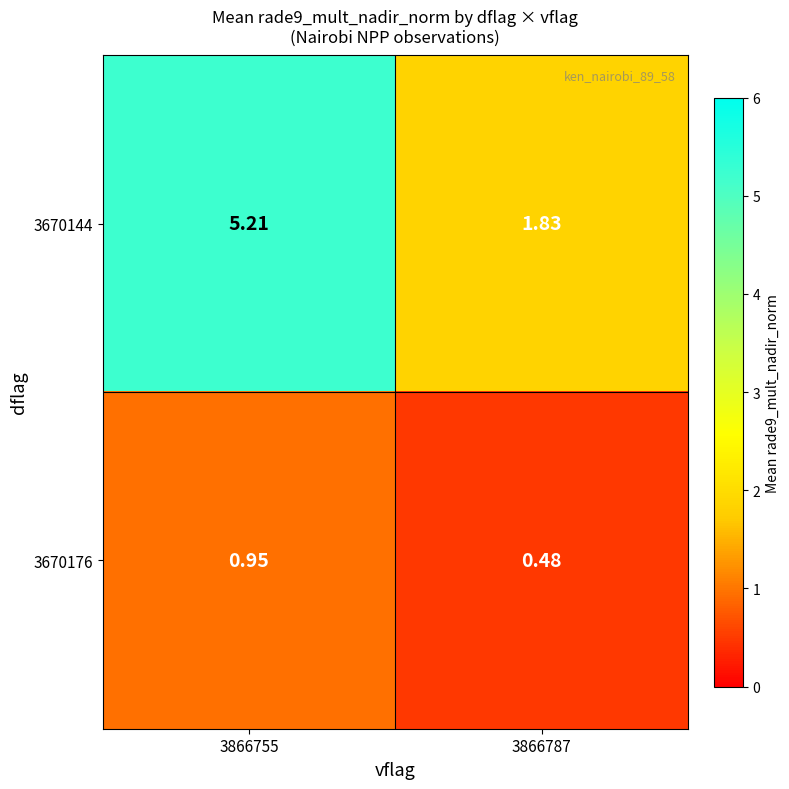

Which series has the widest spread of values?

3670144